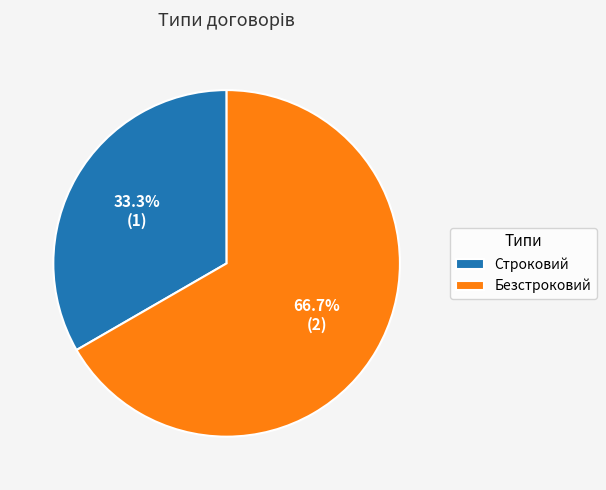

To the nearest percent, what is the difference between the largest and smallest slice percentages?

33%